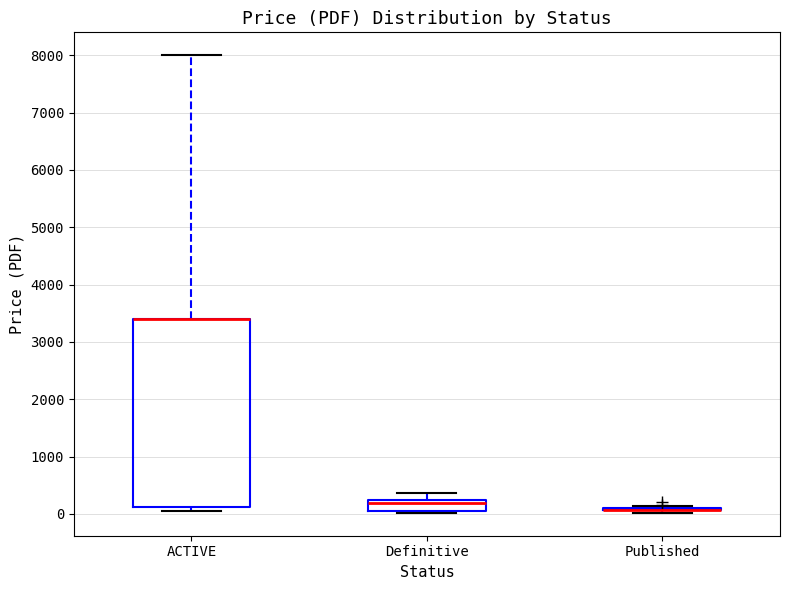

Which box is the tallest, from its lower edge to its upper edge?

ACTIVE